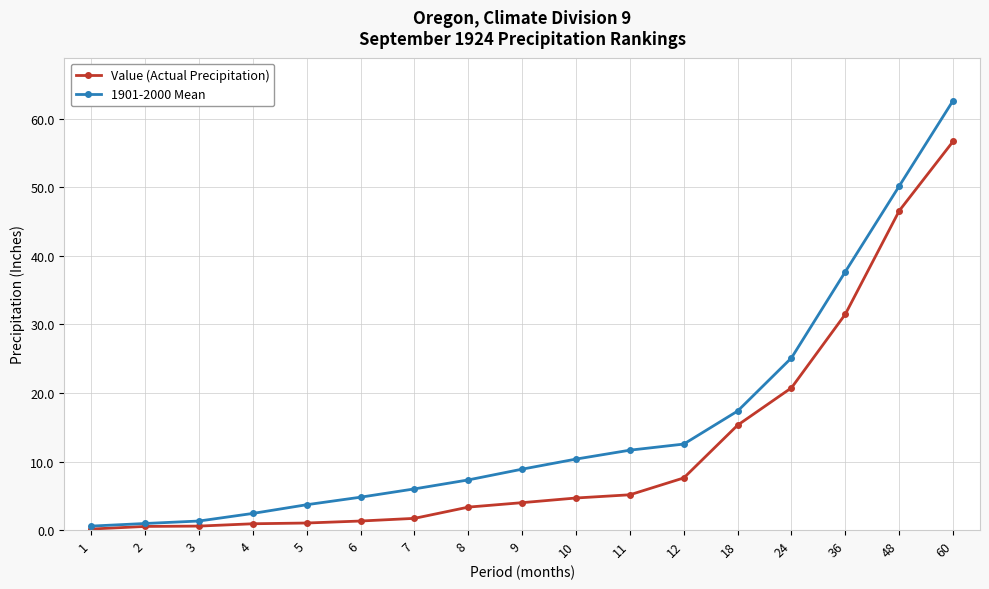

Which label corresponds to the largest value in the chart?

60